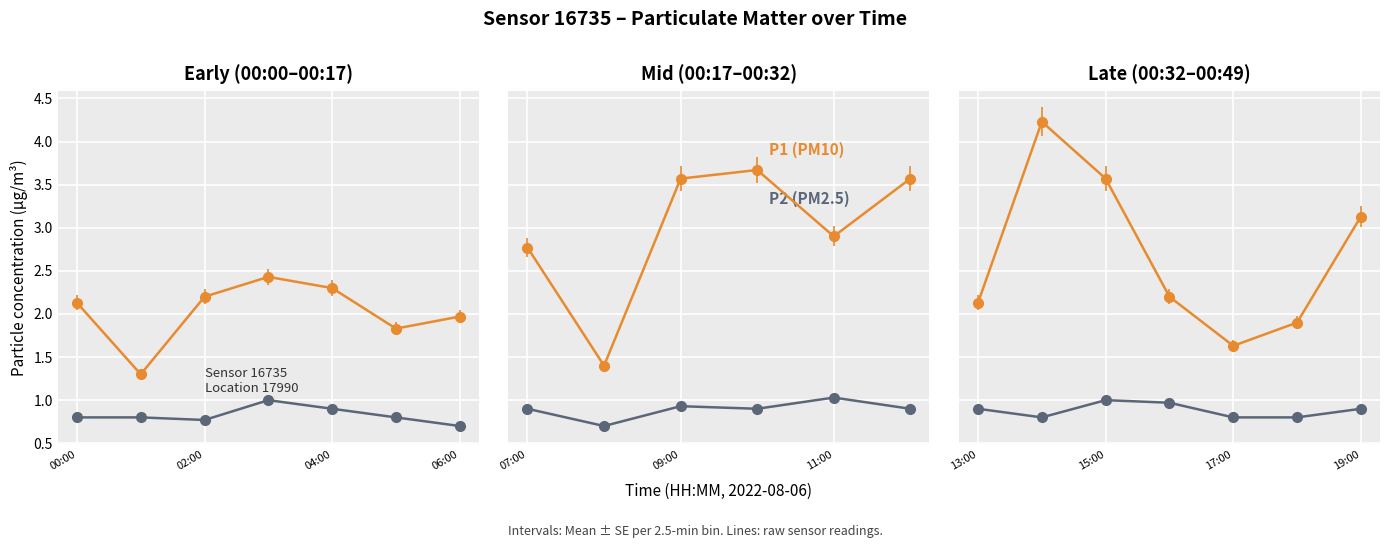

Is the value of P2 at 12:00 greater than the value of P1 at 01:00?

No